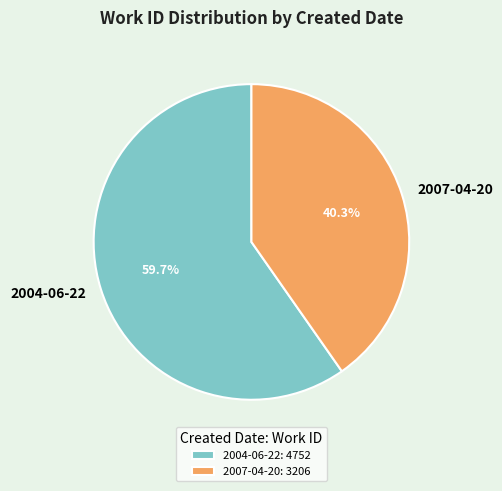

Is it true that 2007-04-20 is 28% of the pie?

False